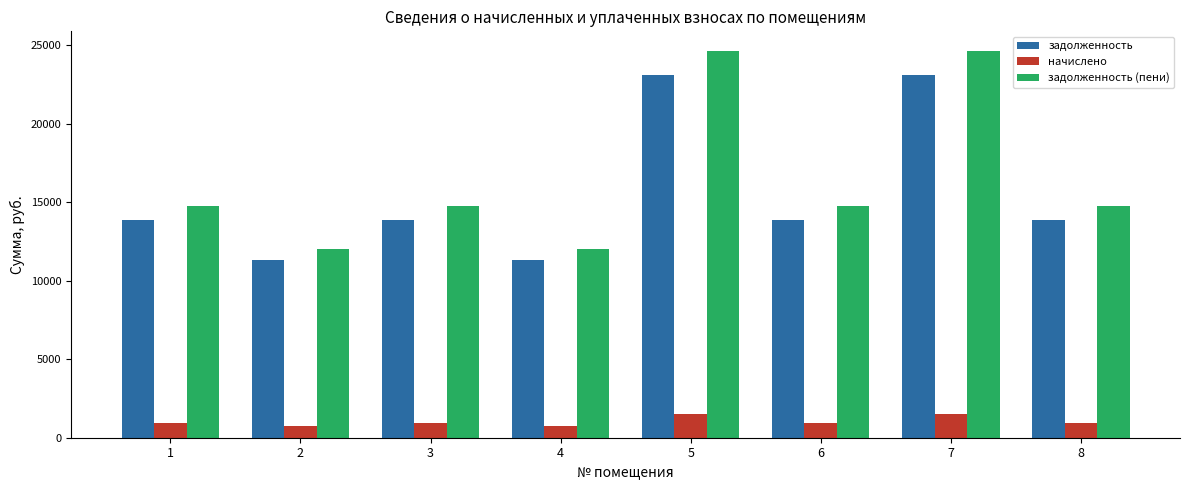

What is the sum of the начислено values at 5 and 3?

2449.4